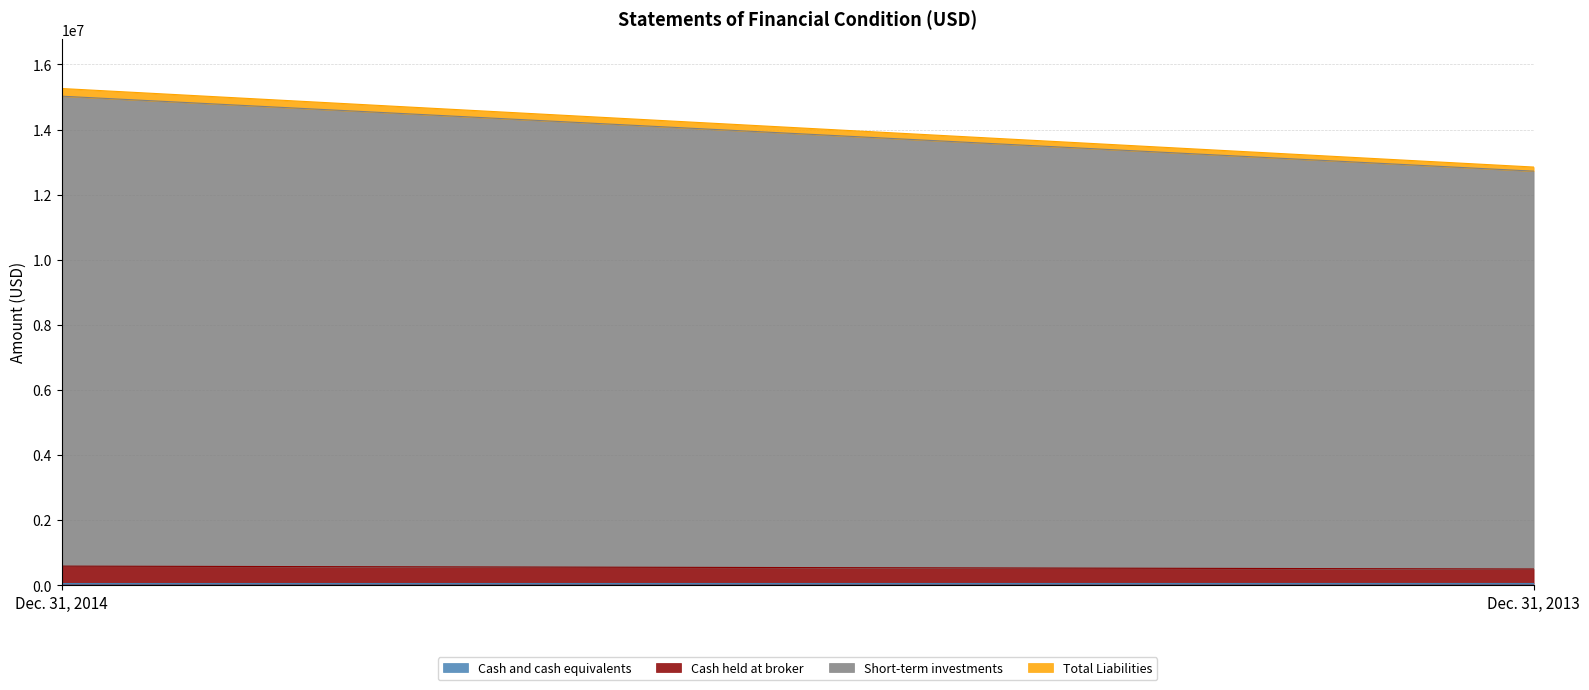

What is the value of the Total Liabilities point at the 1st from the left?

236236